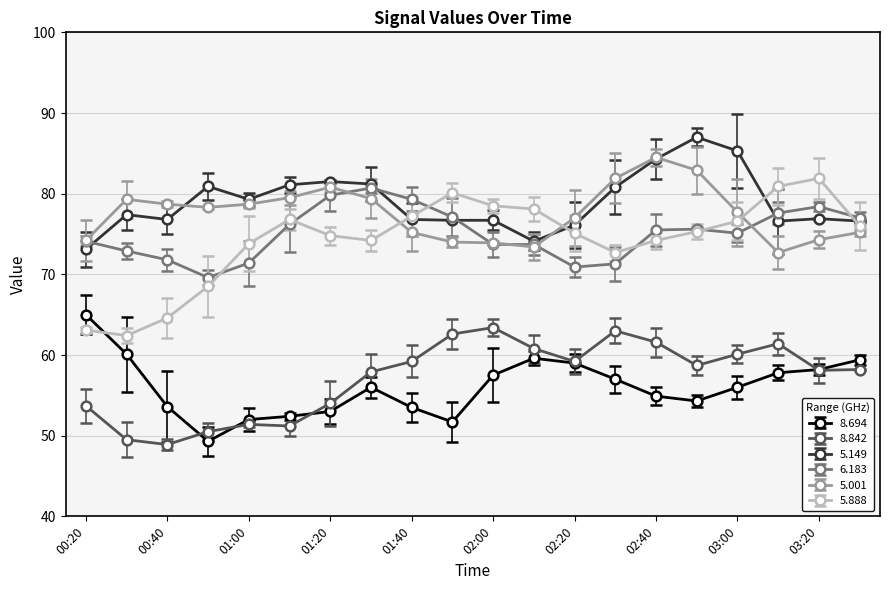

What is the greatest value displayed?

87.0